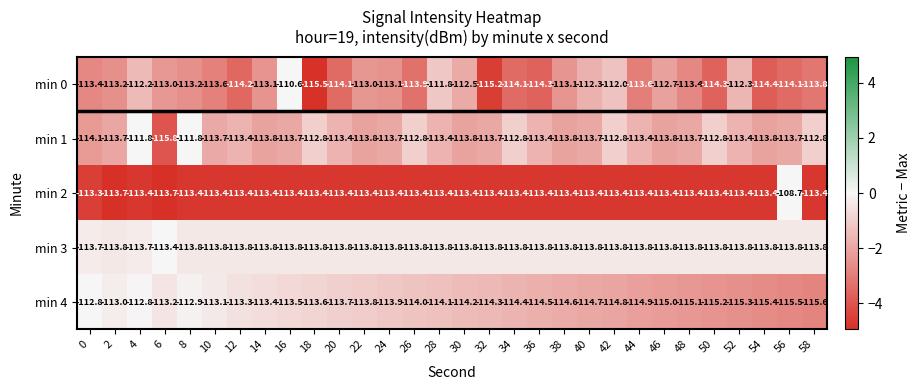

Between 10 and 20, which series saw the biggest shift?

min 4